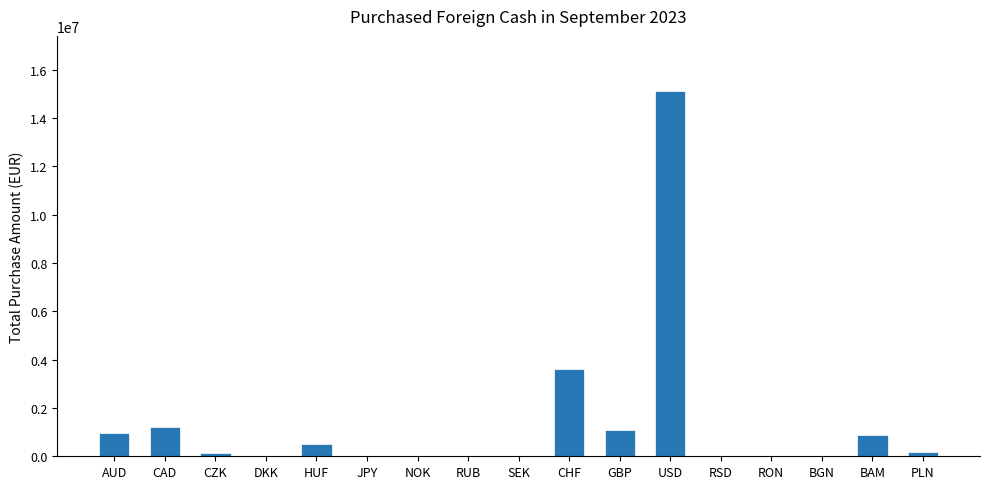

What is the change in value from JPY to RSD?

+72